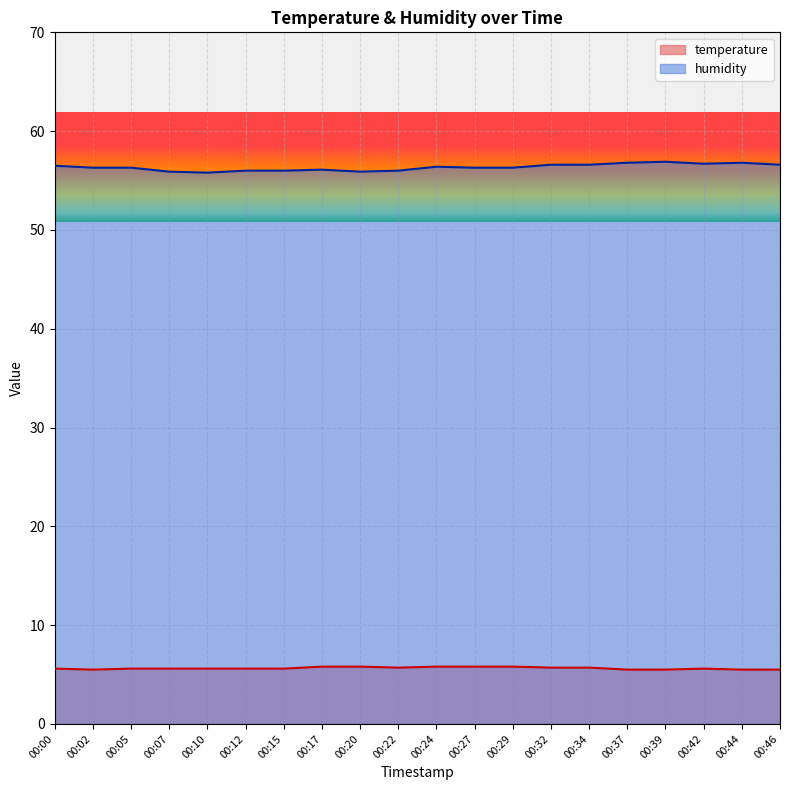

Which category has the highest value across all series?

00:39